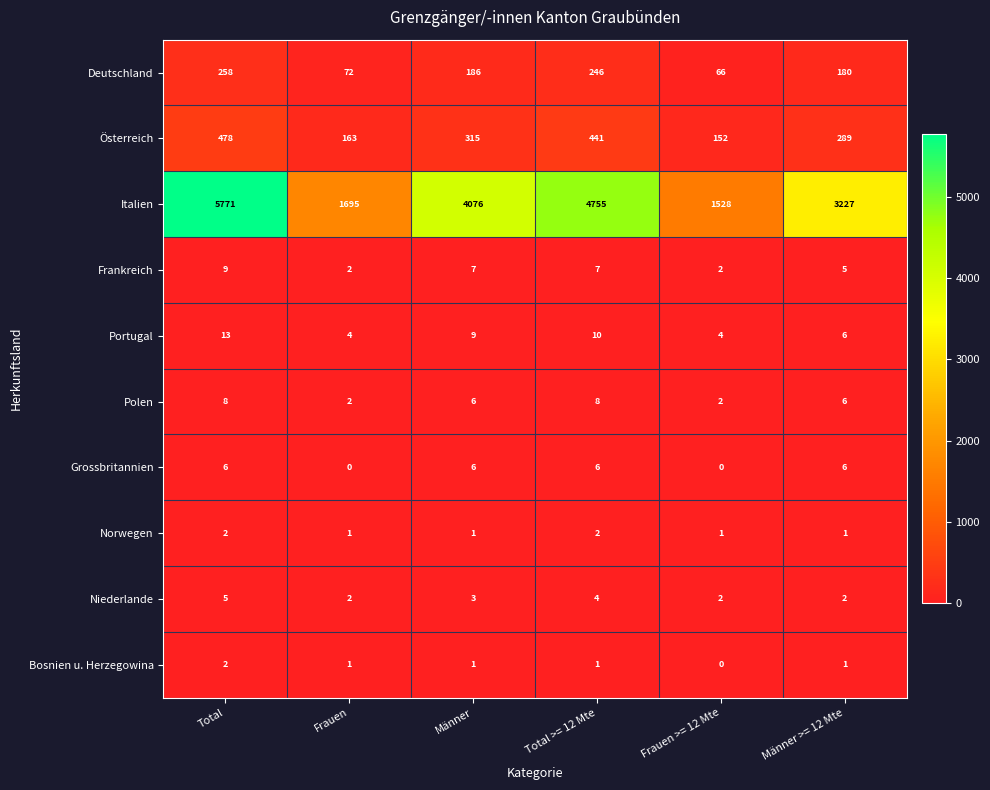

At how many categories does at least one series exceed 3747?

3